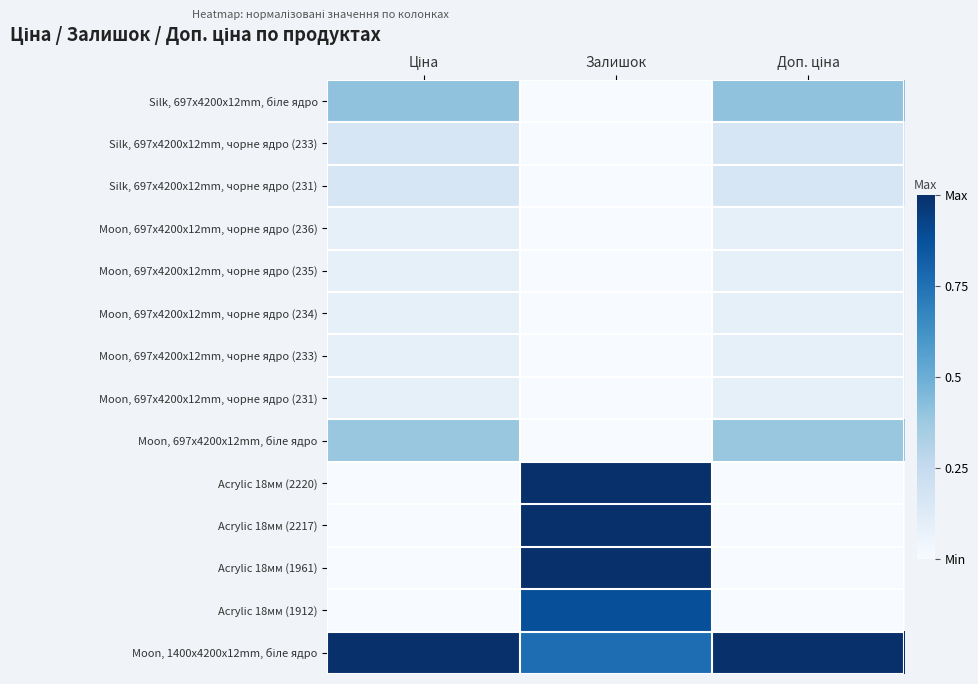

How many distinct data groups are displayed?

14